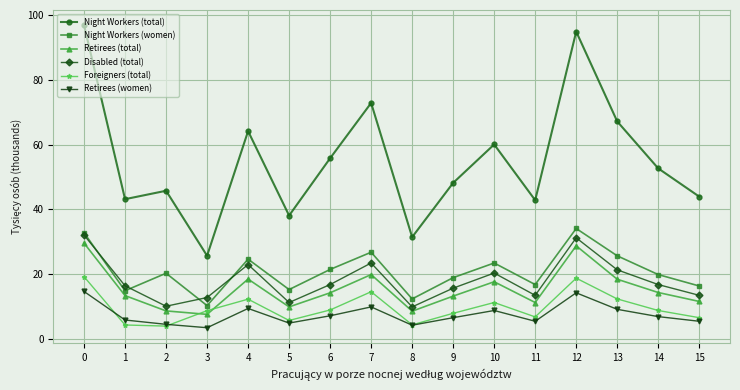

True or false: Disabled (total) and Night Workers (total) cross at least once.

False